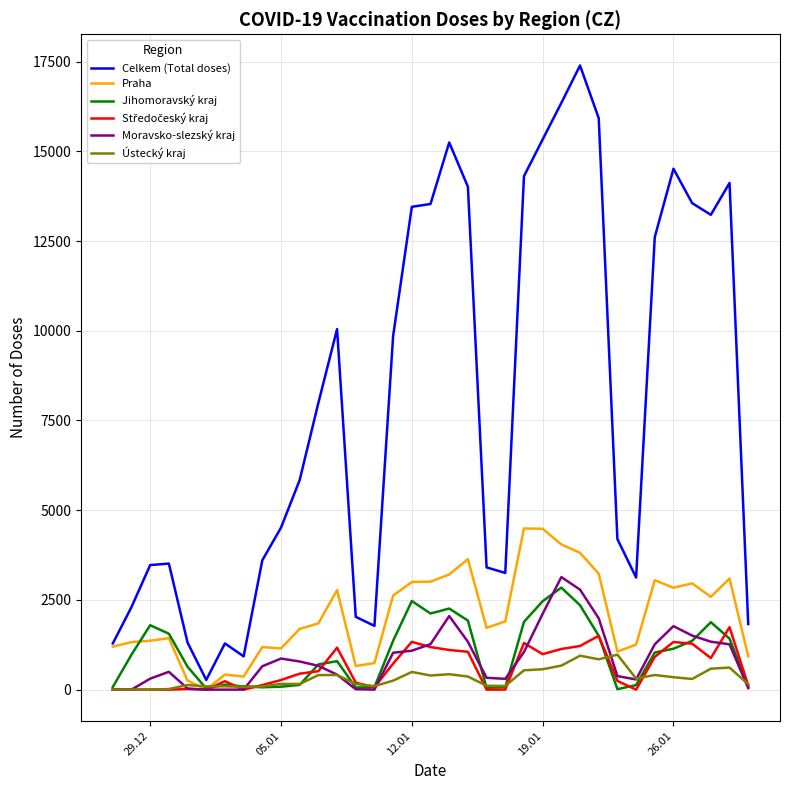

Which series has the largest range (max minus min)?

Celkem (Total doses)